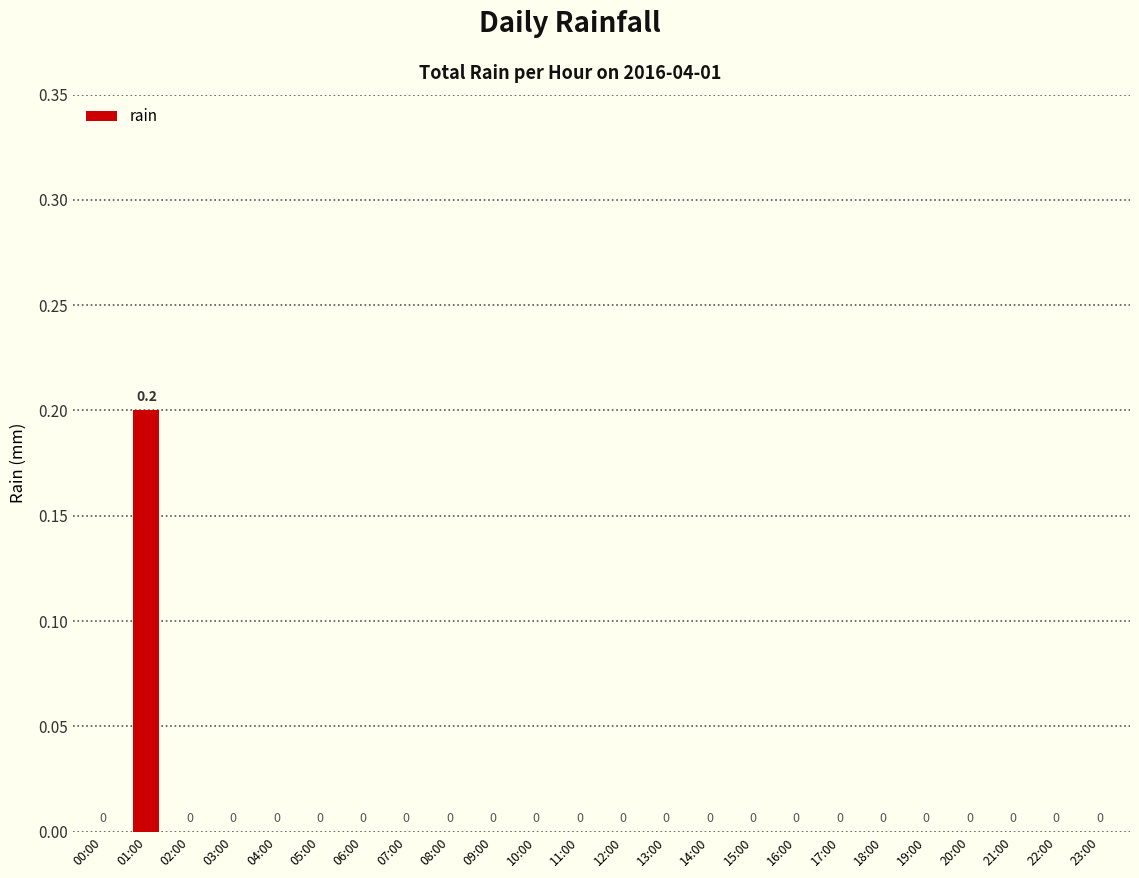

True or false: the data shows 0.1 at 18:00.

False